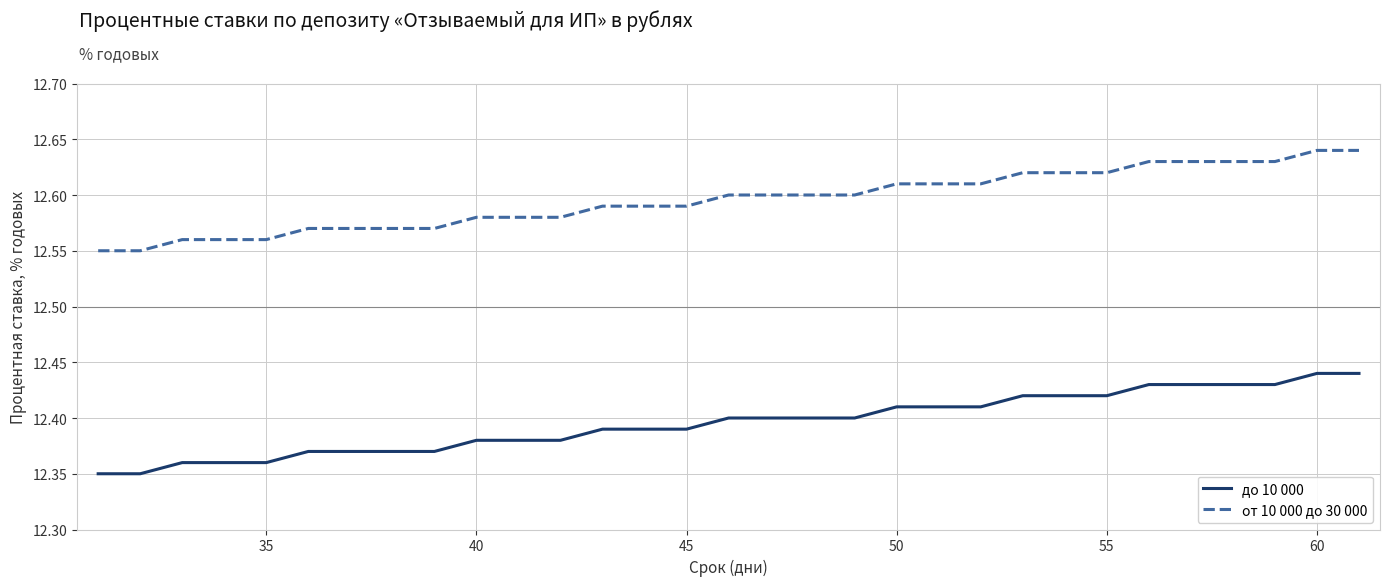

At how many categories does at least one series exceed 12?

31